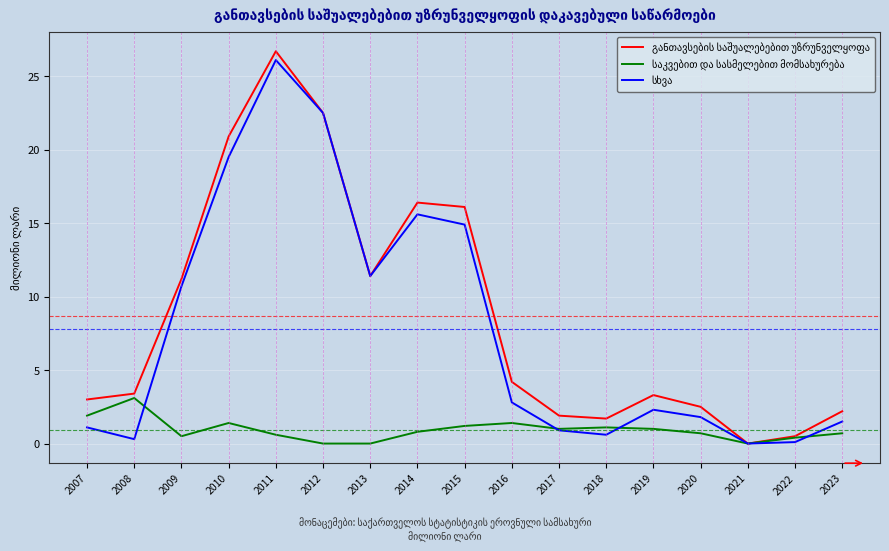

What is the greatest value displayed?

26.7